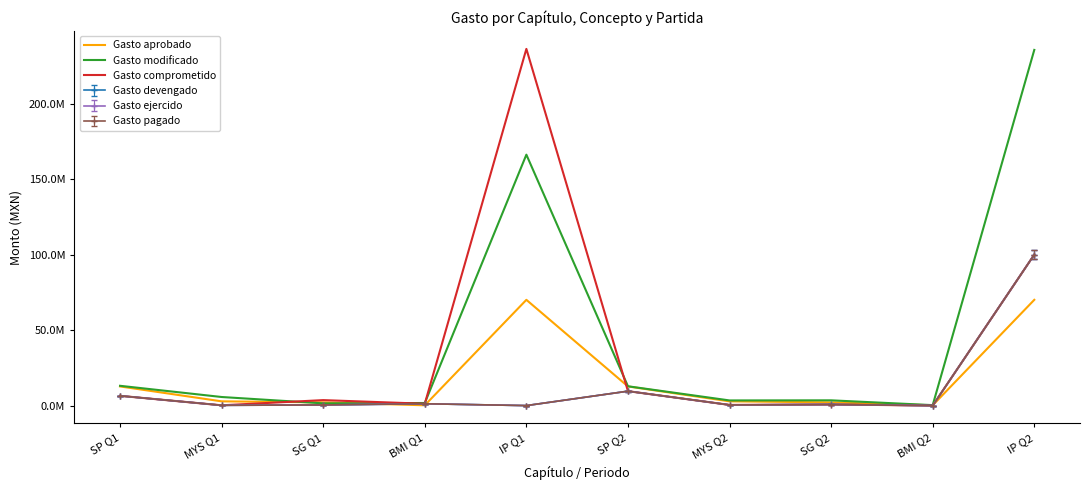

What is the average value of the Gasto comprometido series?

35888129.1